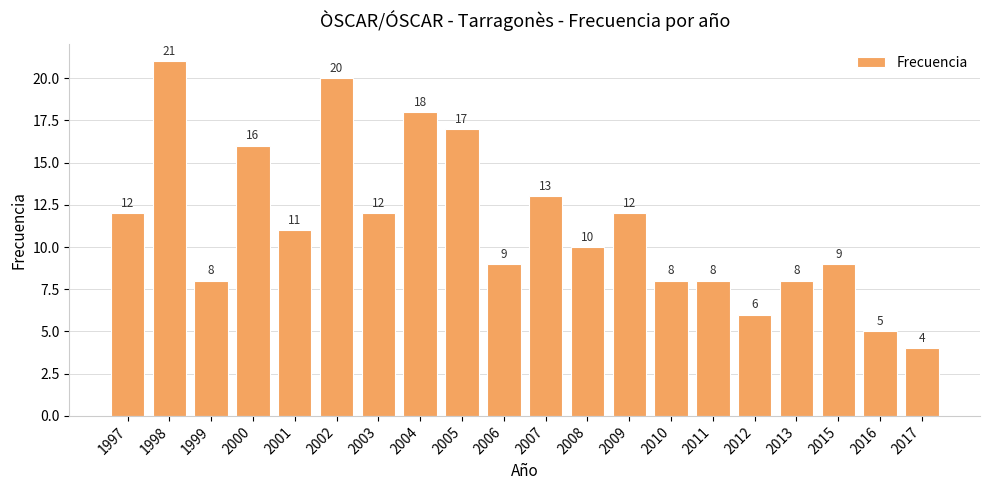

What is the sum of the values at 2001 and 2012?

17